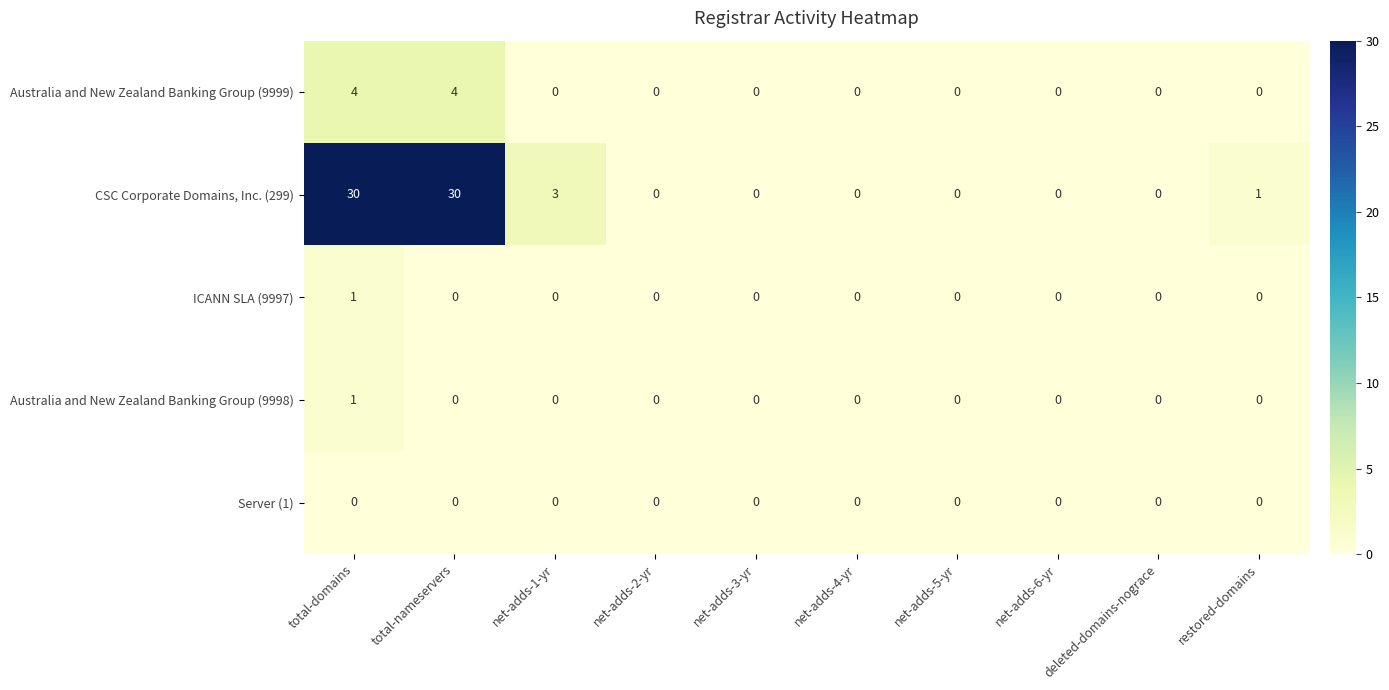

Which series has the largest total across all categories?

CSC Corporate Domains, Inc. (299)